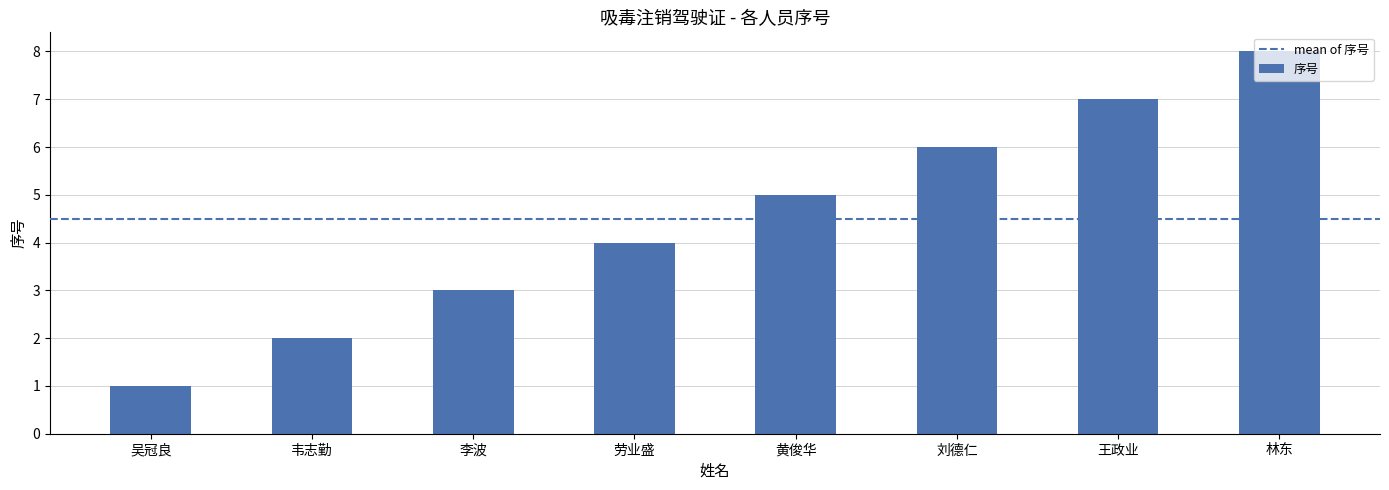

Does the chart contain any negative values?

No